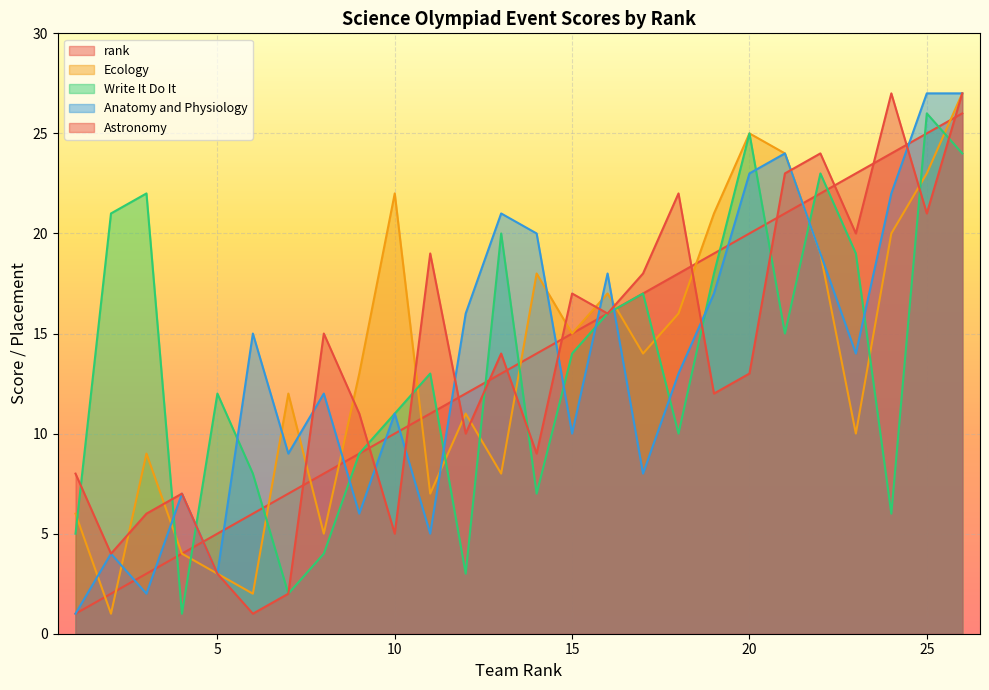

Which series ends up on top after the final intersection of rank and Astronomy?

Astronomy